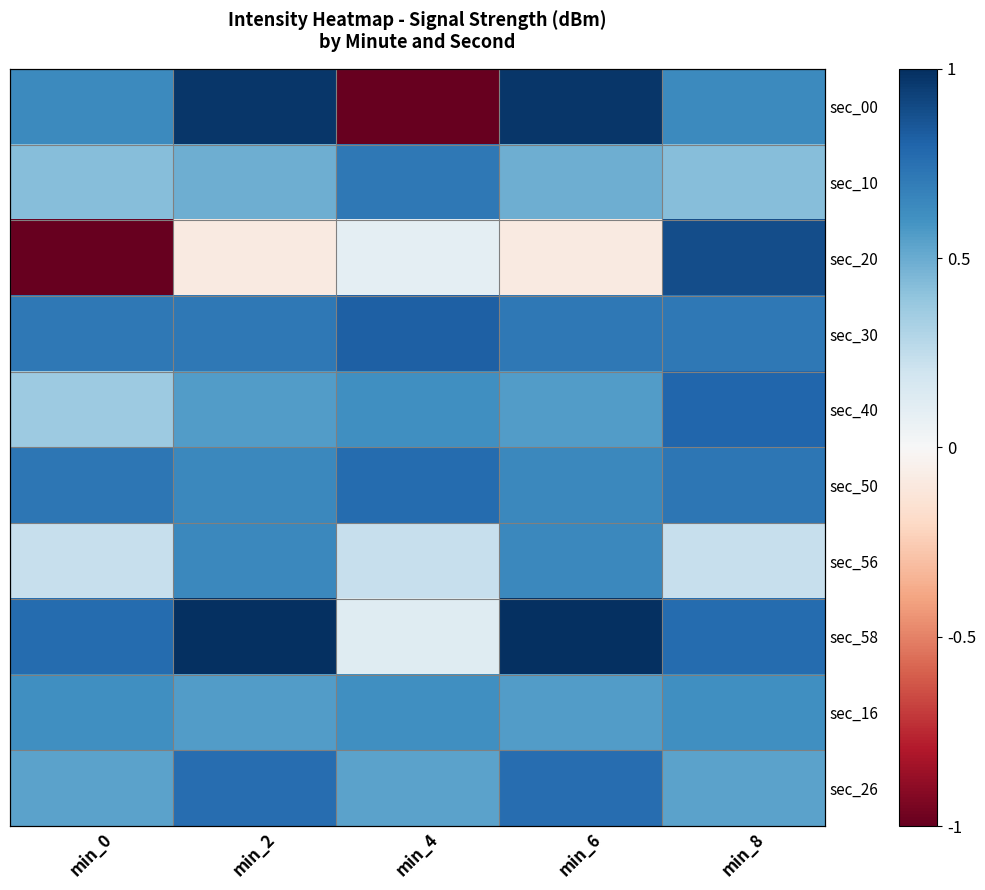

At which category does the chart reach its minimum across all series?

min_4